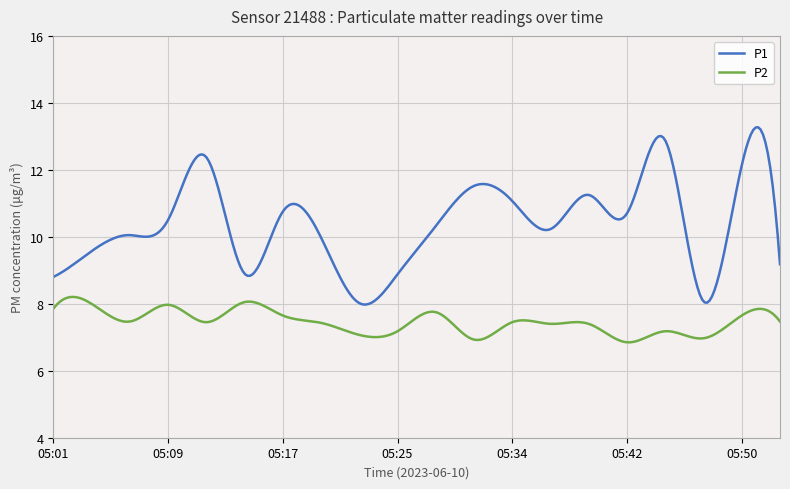

What is the maximum value for P2?

8.2